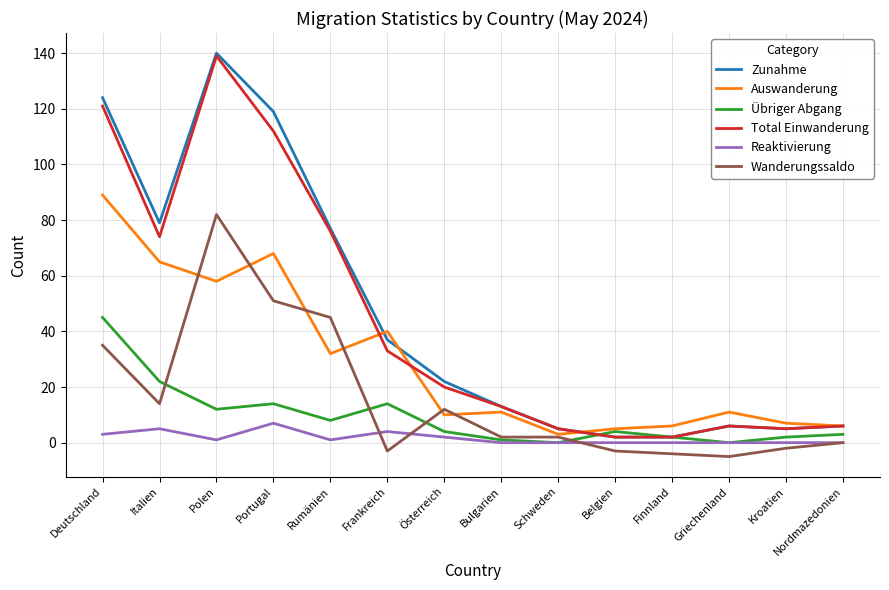

Does the chart have visible grid lines?

Yes